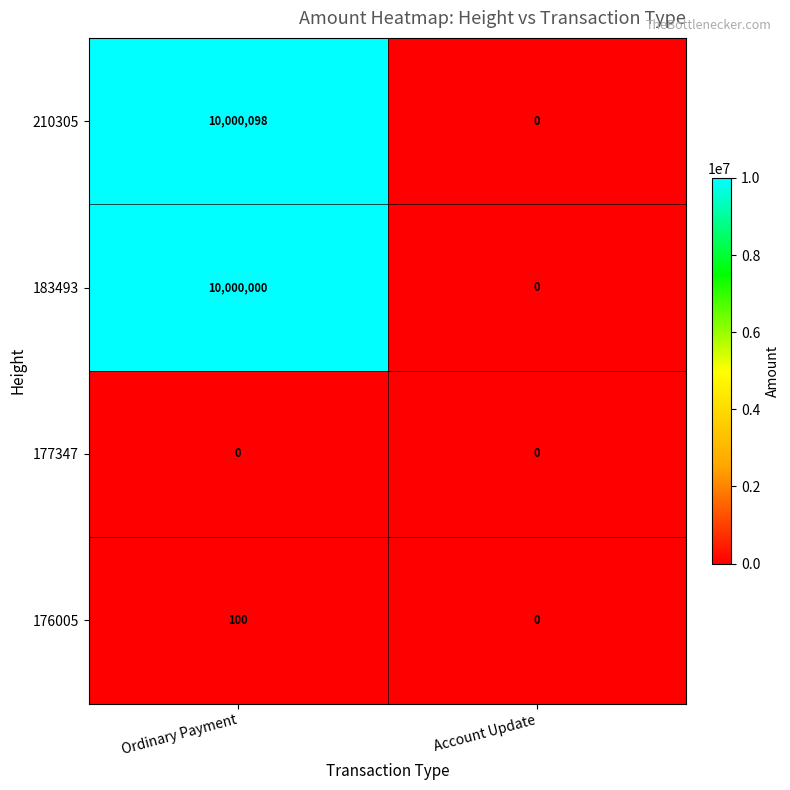

What is the sum of all 210305 values?

10000098